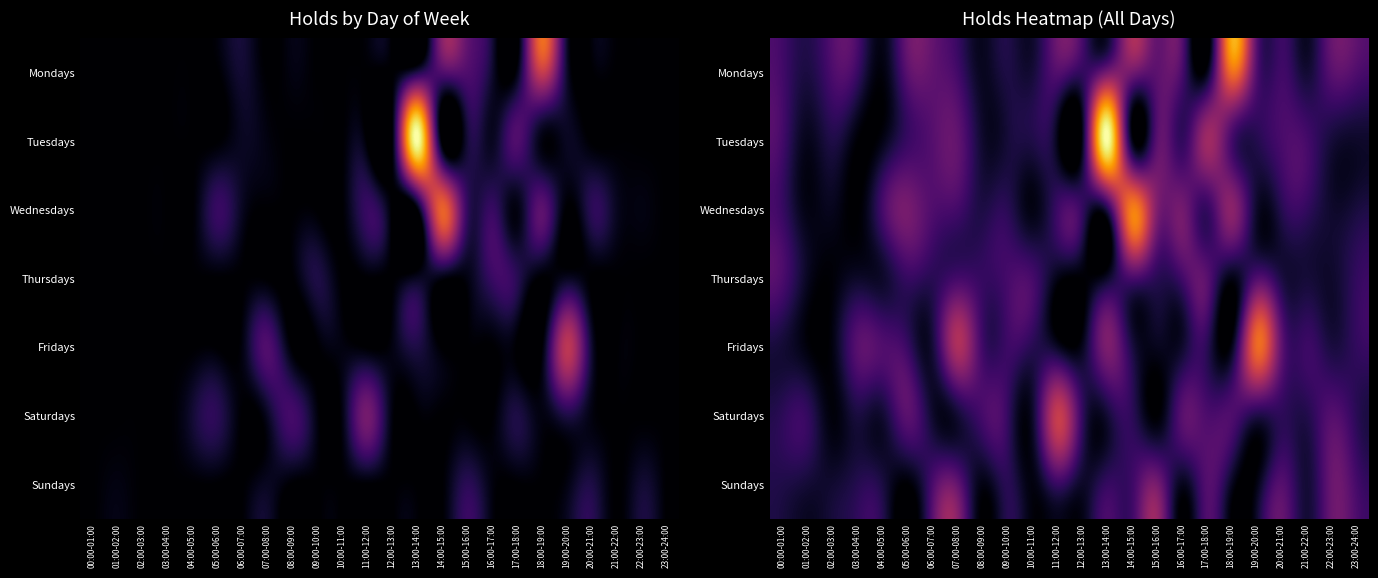

Rank the series at 05:00-06:00 from highest to lowest value.

Wednesdays, Saturdays, Mondays, Fridays, Tuesdays, Thursdays, Sundays